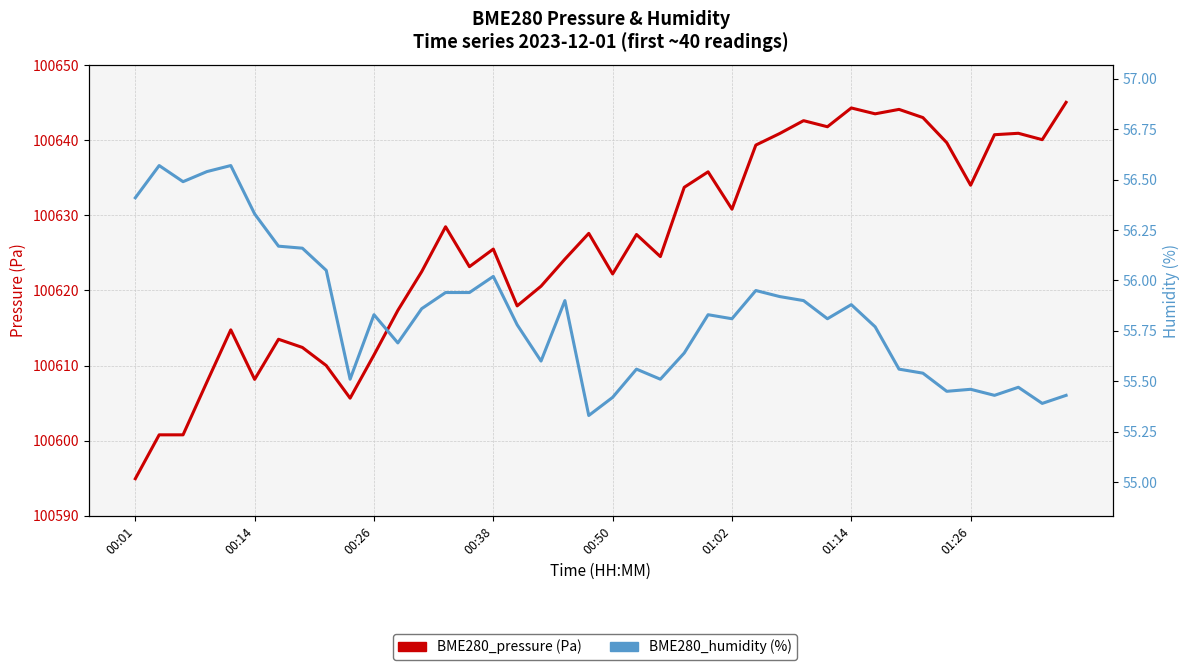

True or false: BME280_humidity (%) has a value of 55.9 at 14.

True